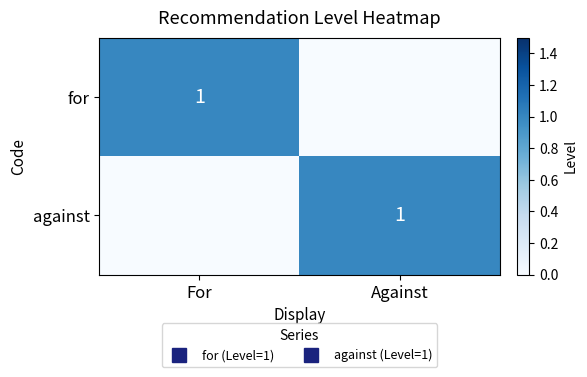

At which label is row_1 closest to 0?

For